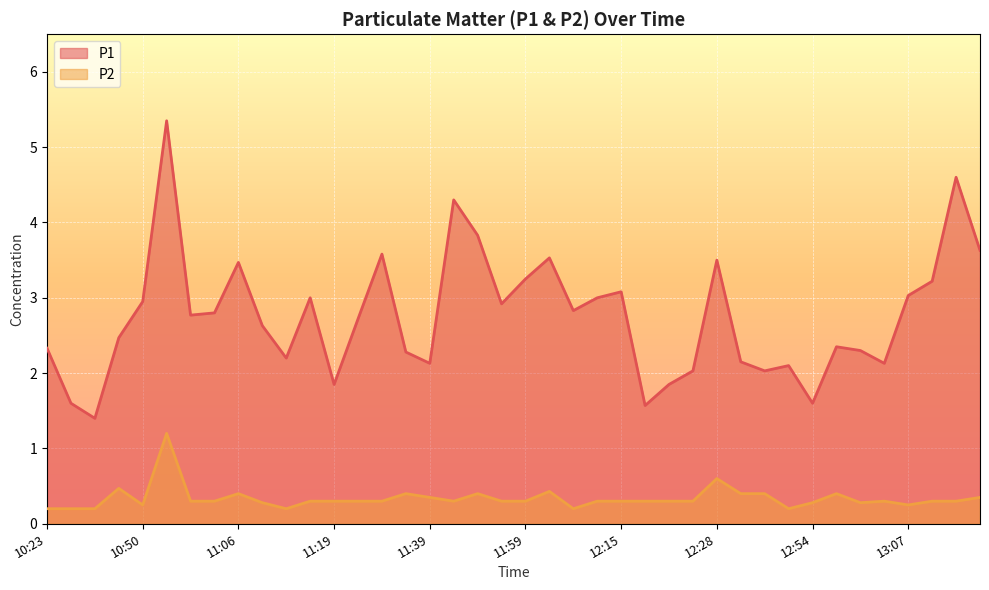

What is the maximum value shown in the chart?

5.3